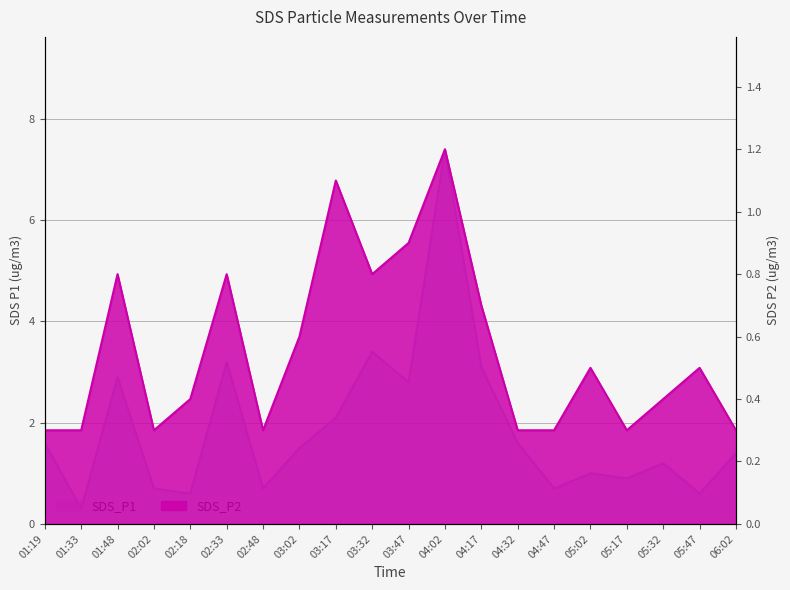

Does the chart have visible grid lines?

Yes